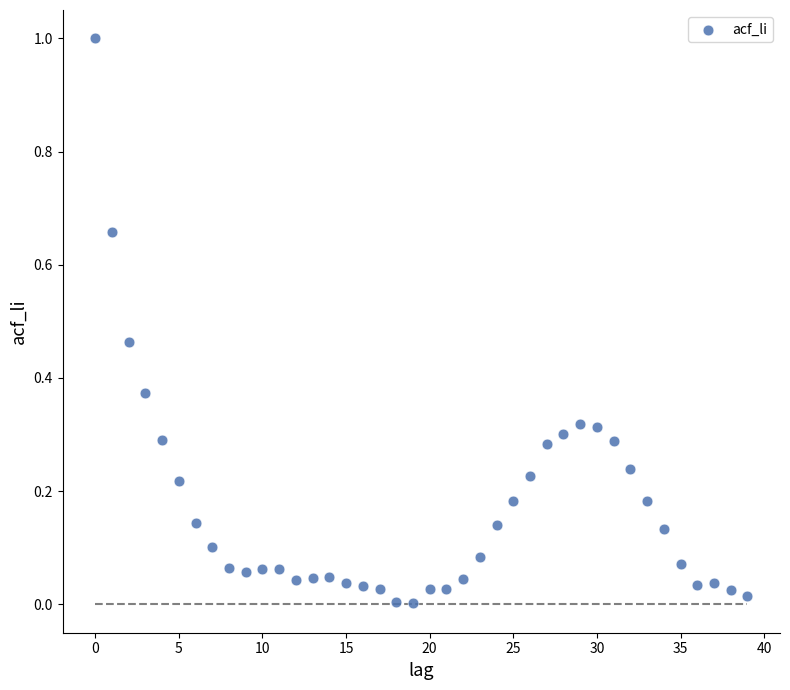

What is the range of Y values (max minus min)?

1.0